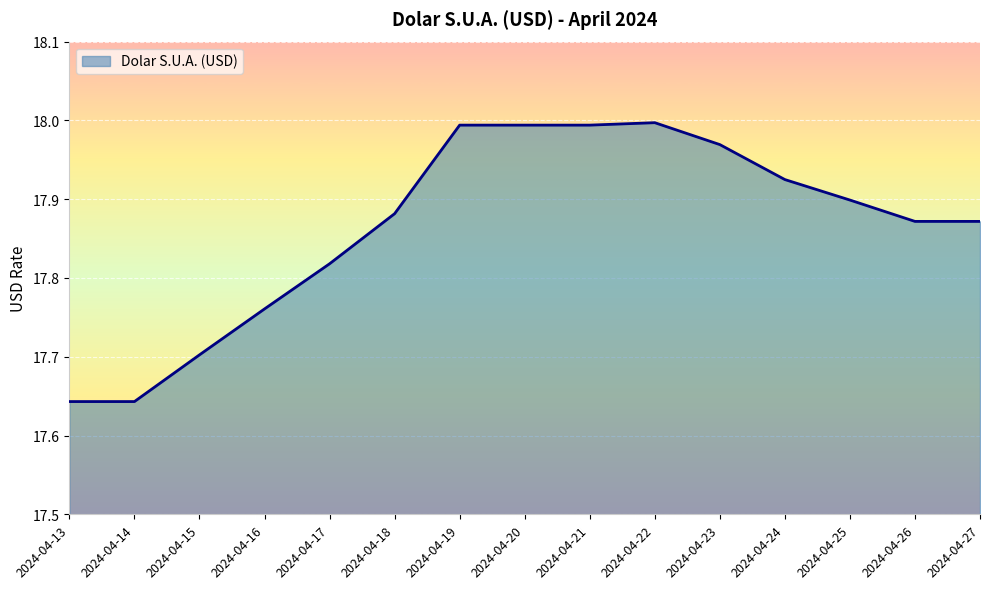

Which has a higher value, 2024-04-27 or 2024-04-20?

2024-04-20